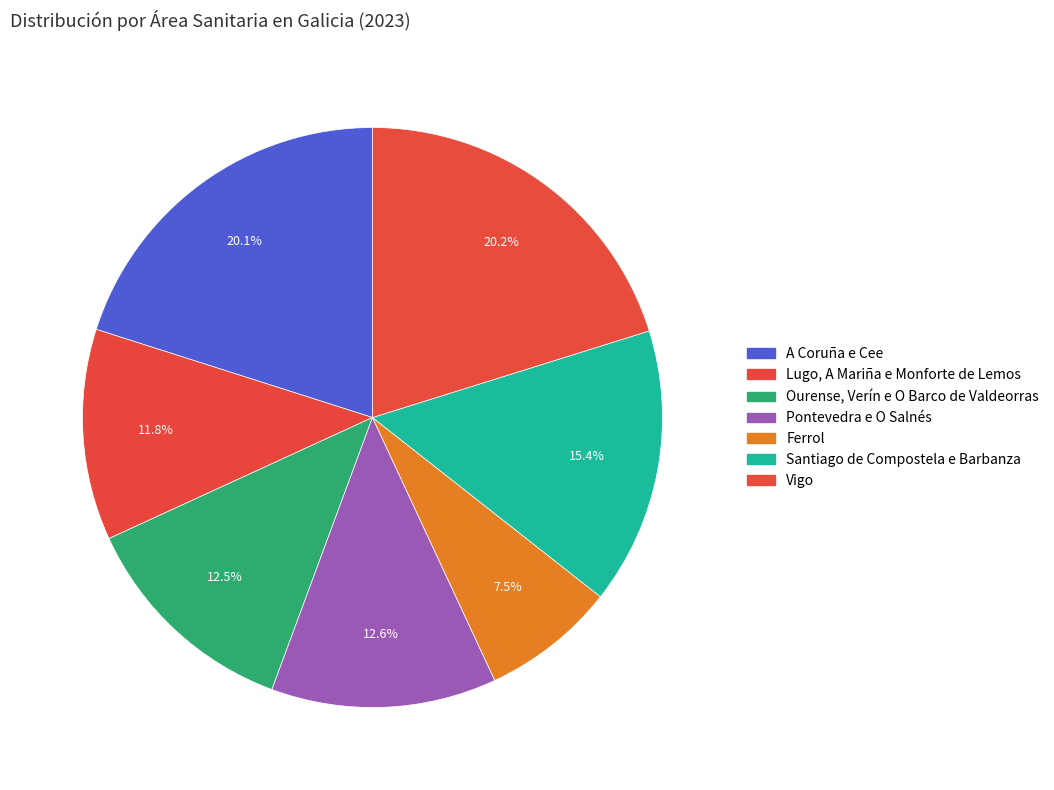

What is the largest slice in the pie chart?

Vigo